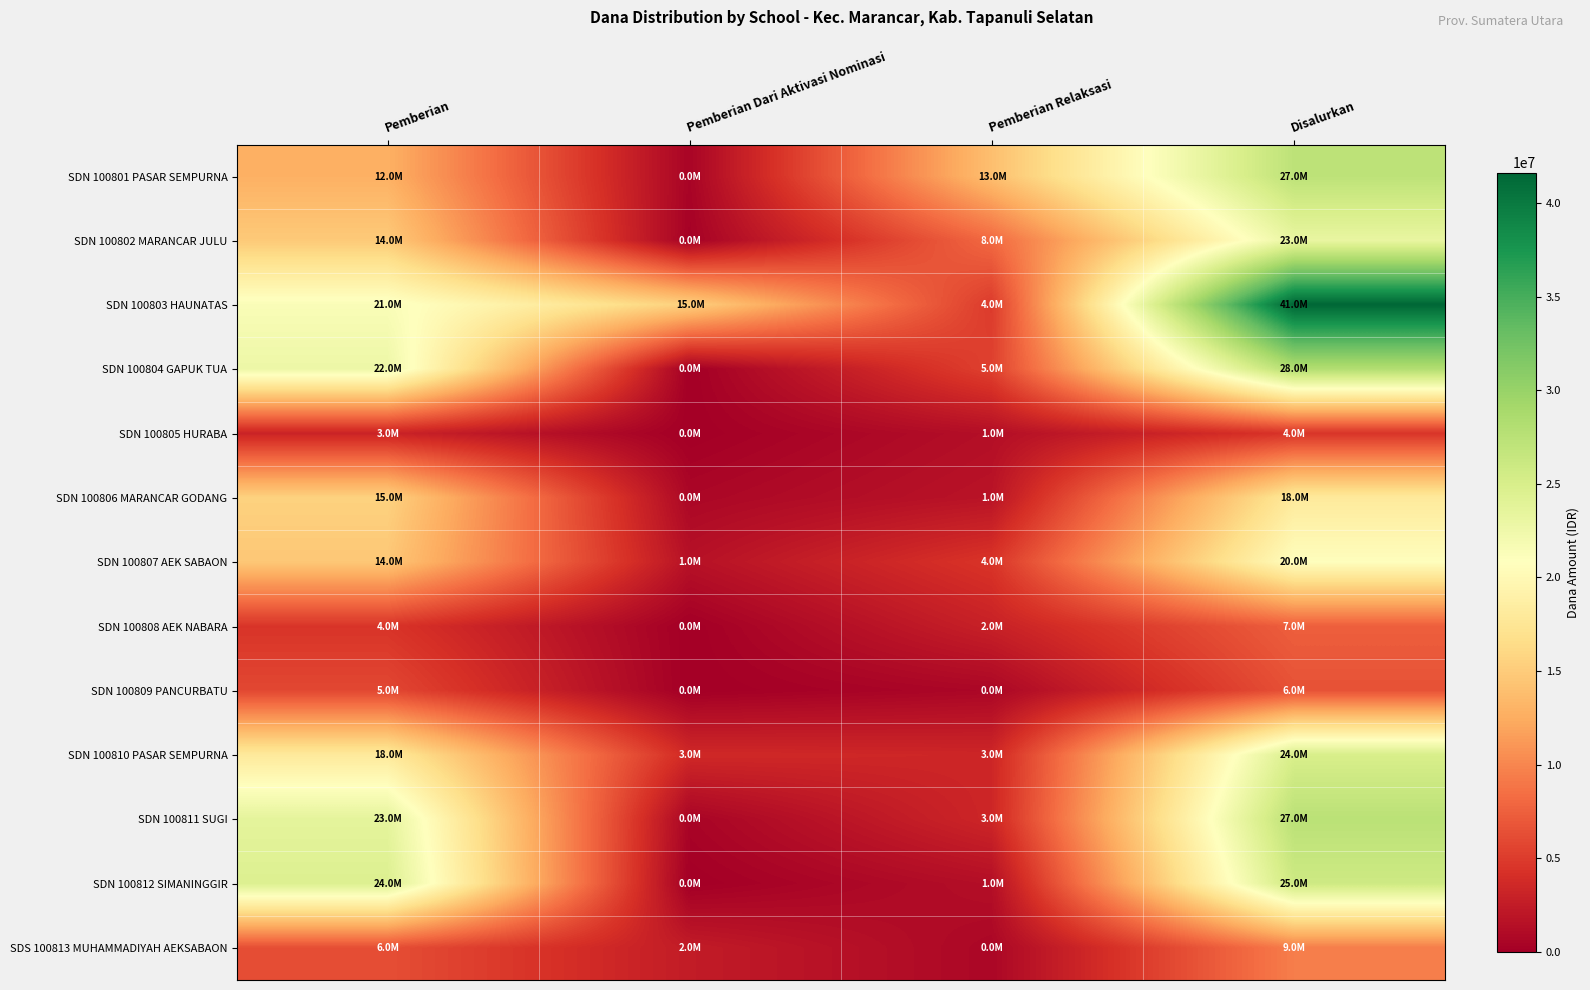

How many data points does each series have?

4